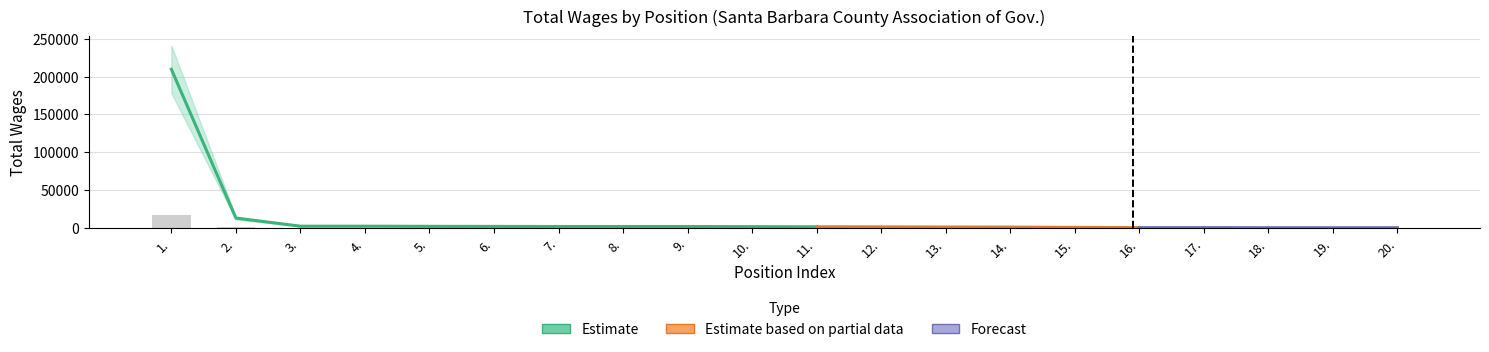

What is the minimum value shown in the chart?

8.0